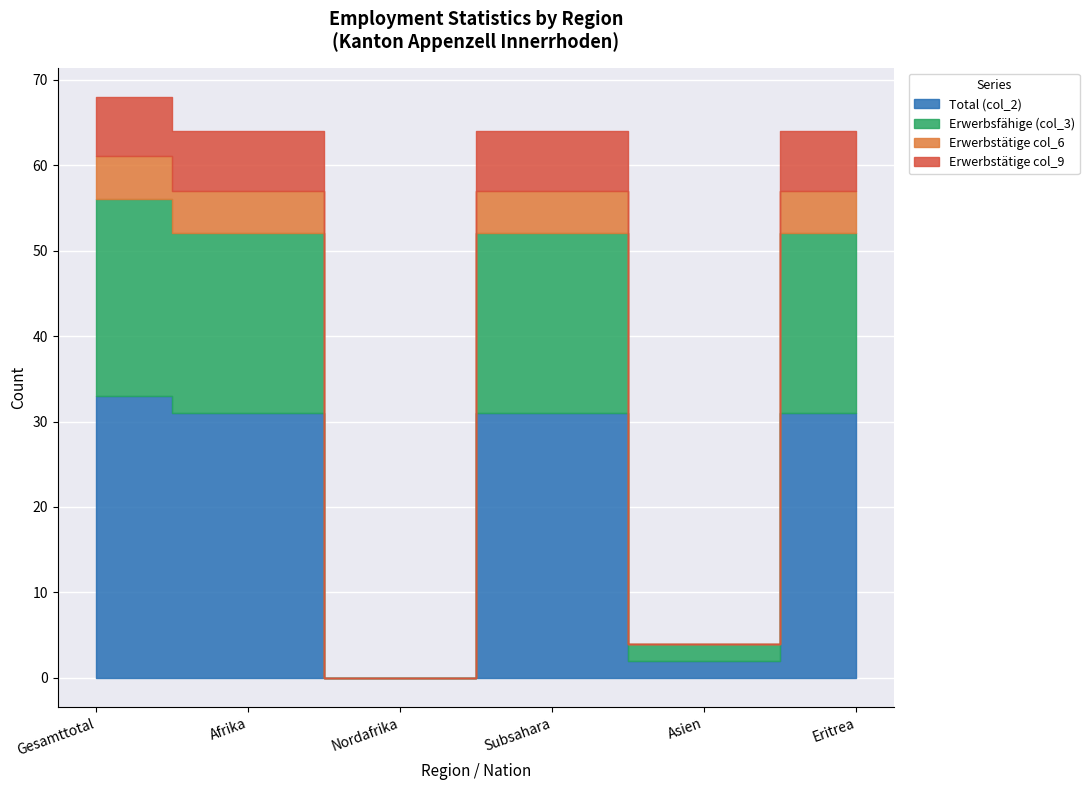

At which category is the sum across all series the highest?

Gesamttotal